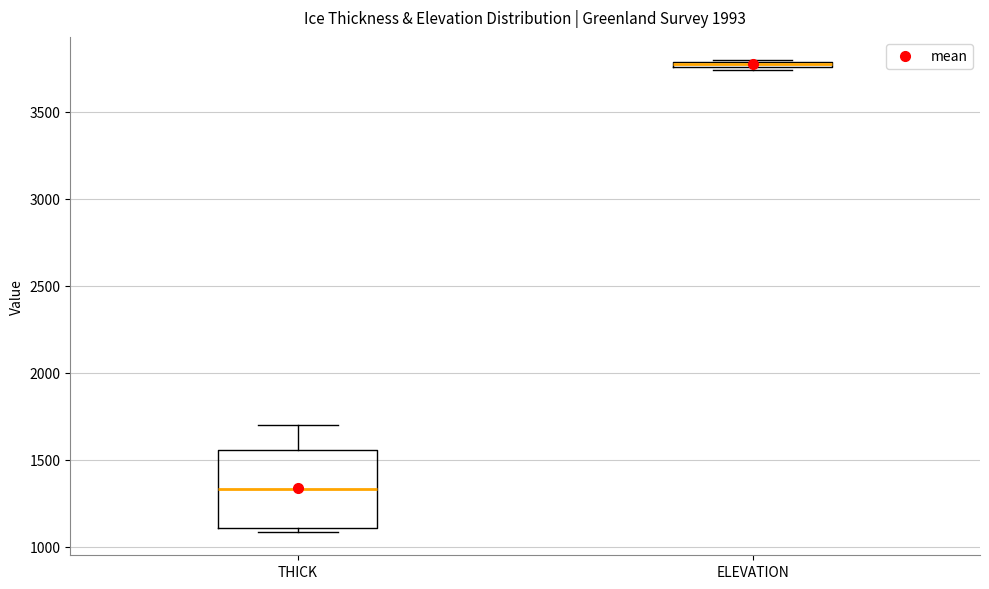

Where is the lower edge of the box for ELEVATION on the y-axis? The values are not printed on the chart, so give them approximately, as read against the axis.

3750